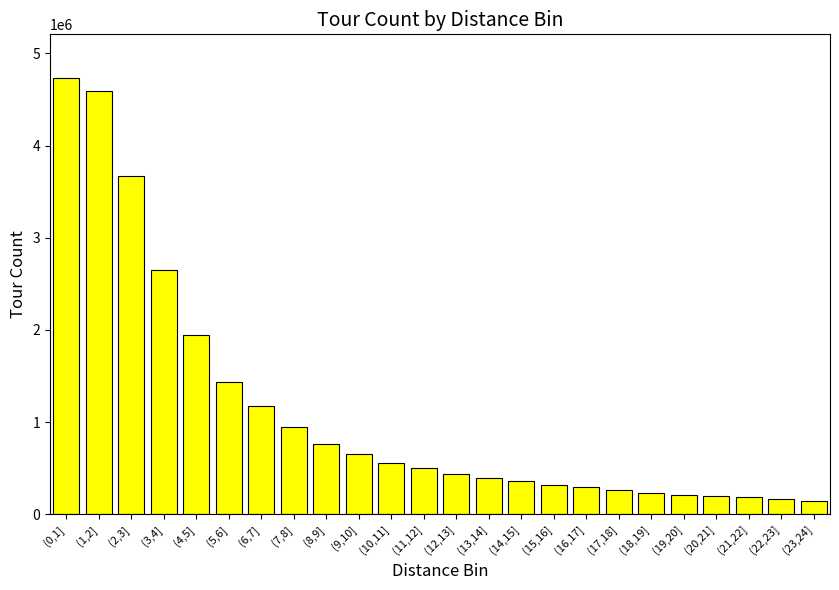

How many bars are there in total?

24